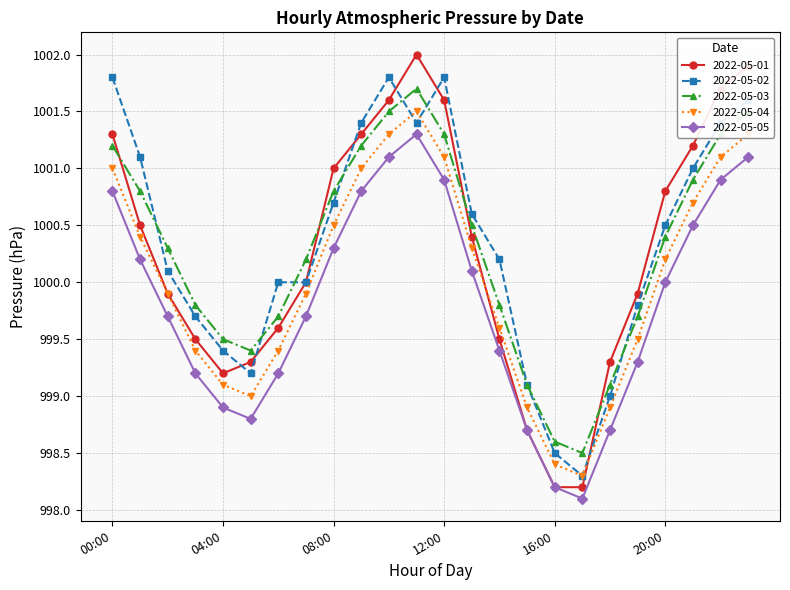

Does the chart display data point markers on the line(s)?

Yes